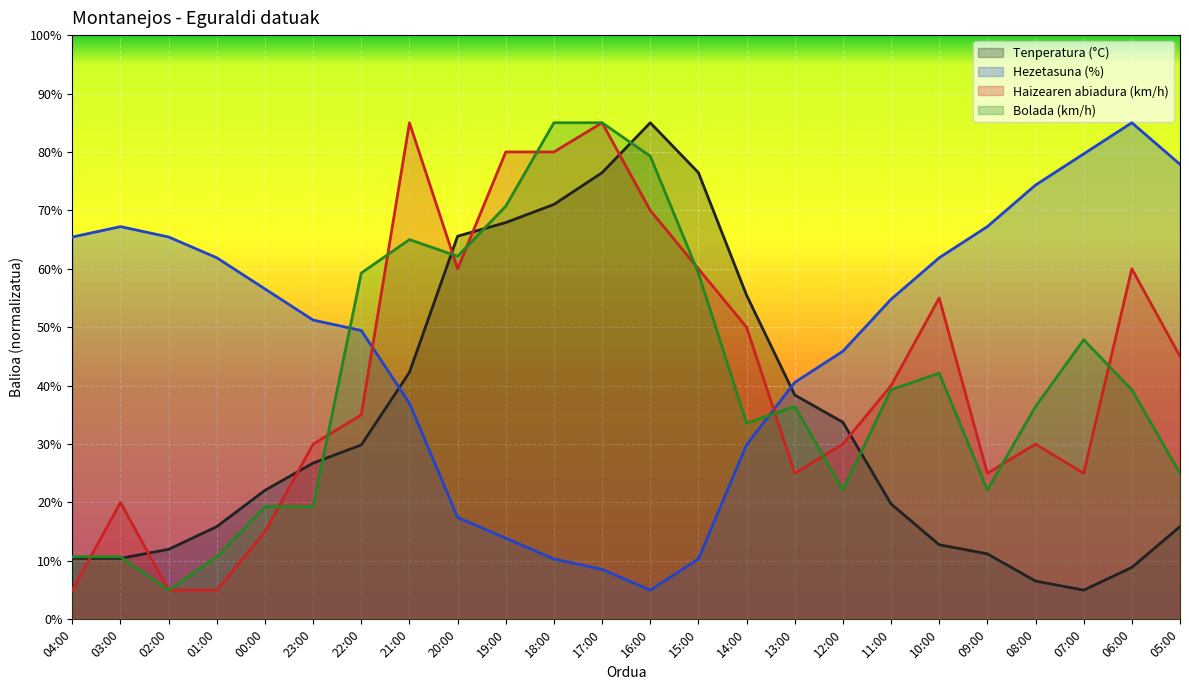

What is the highest value of the Hezetasuna (%) series?

85.0